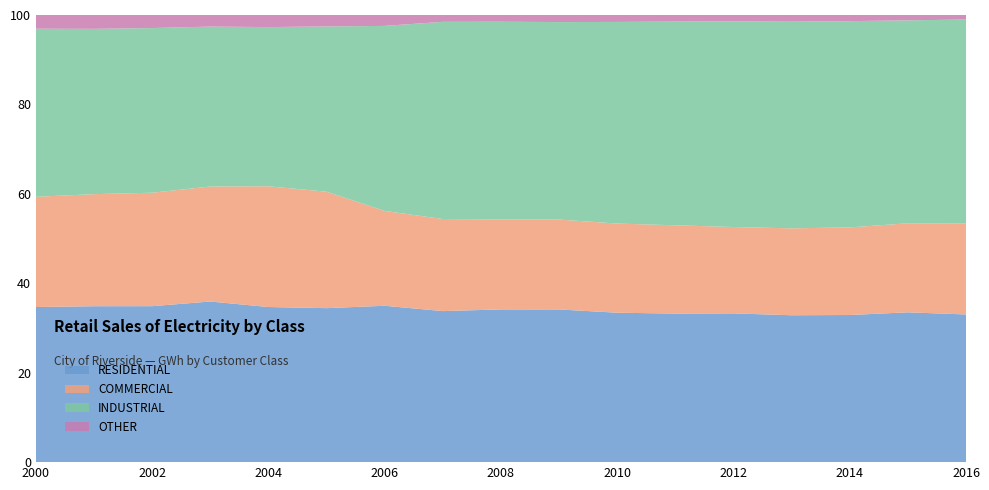

Reading right to left, what are all the values shown in this chart?

RESIDENTIAL: 2016=721.0	2015=730.0	2014=719.0	2013=703.0	2012=722.4	2011=680.2	2010=667.0	2009=712.0	2008=747.0	2007=730.0	2006=747.0	2005=685.0	2004=681.0	2003=679.0	2002=609.0	2001=597.0	2000=622.0
COMMERCIAL: 2016=445.0	2015=434.0	2014=428.0	2013=416.0	2012=419.4	2011=404.2	2010=398.0	2009=419.0	2008=440.0	2007=445.0	2006=453.0	2005=518.0	2004=530.0	2003=486.0	2002=443.0	2001=429.0	2000=442.0
INDUSTRIAL: 2016=995.0	2015=989.0	2014=1008.0	2013=989.0	2012=998.5	2011=932.8	2010=900.0	2009=921.0	2008=967.0	2007=953.0	2006=884.0	2005=735.0	2004=699.0	2003=676.0	2002=643.0	2001=633.0	2000=674.0
OTHER: 2016=22.0	2015=26.0	2014=30.0	2013=32.0	2012=31.2	2011=30.1	2010=31.0	2009=33.0	2008=33.0	2007=33.0	2006=52.0	2005=51.0	2004=53.0	2003=49.0	2002=51.0	2001=53.0	2000=55.0